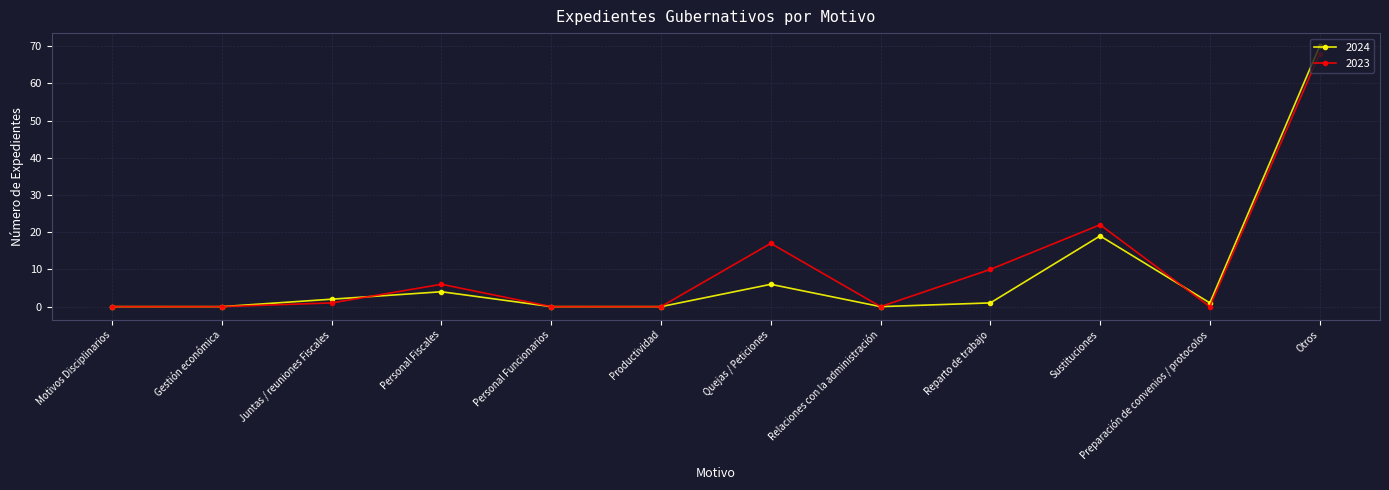

Is the value of 2023 at Personal Fiscales greater than the value of 2024 at Personal Funcionarios?

Yes